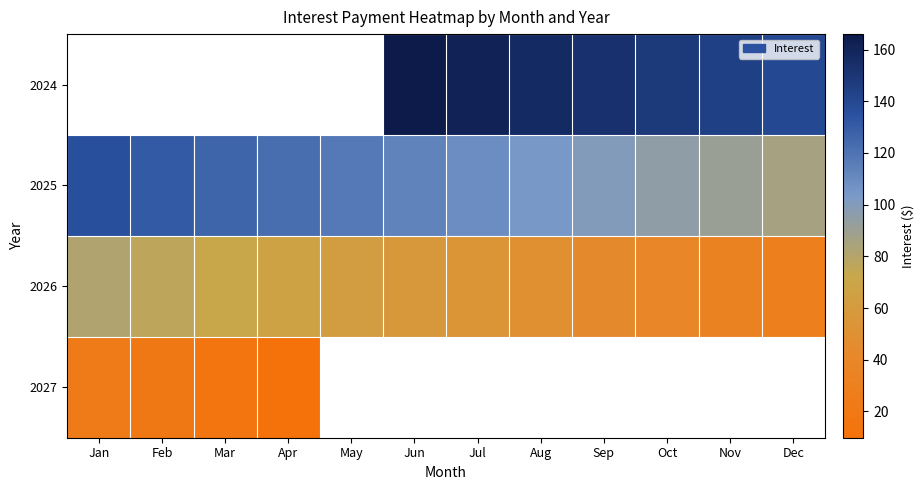

What is the maximum value for 2026?

81.3